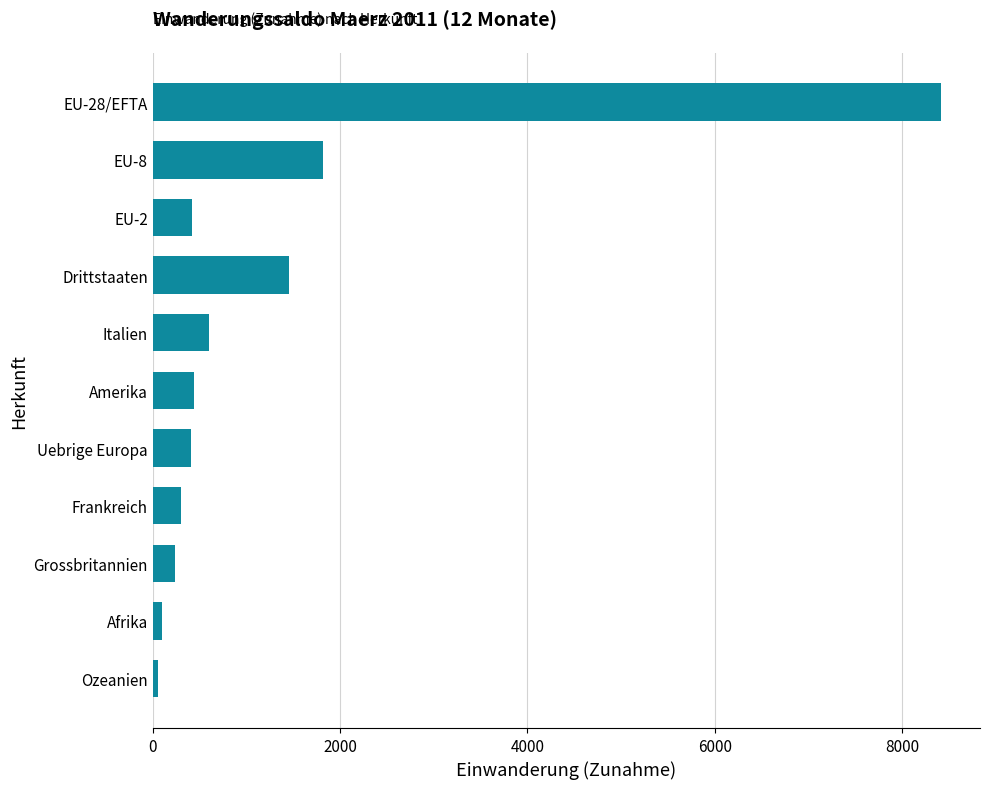

Approximately how many times larger is the value at Italien compared to Amerika?

1.4